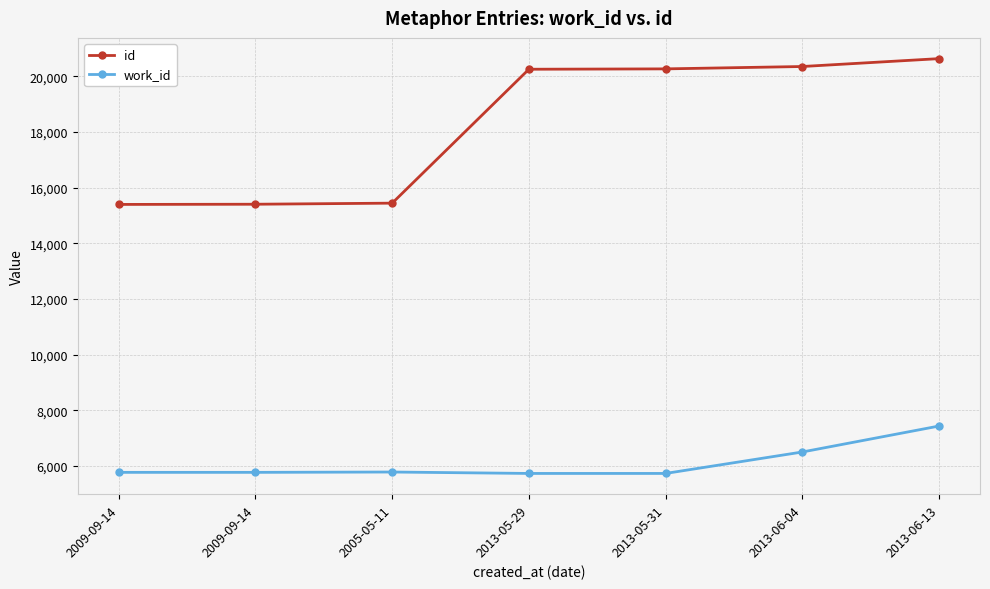

What is the sum of all work_id values?

42753